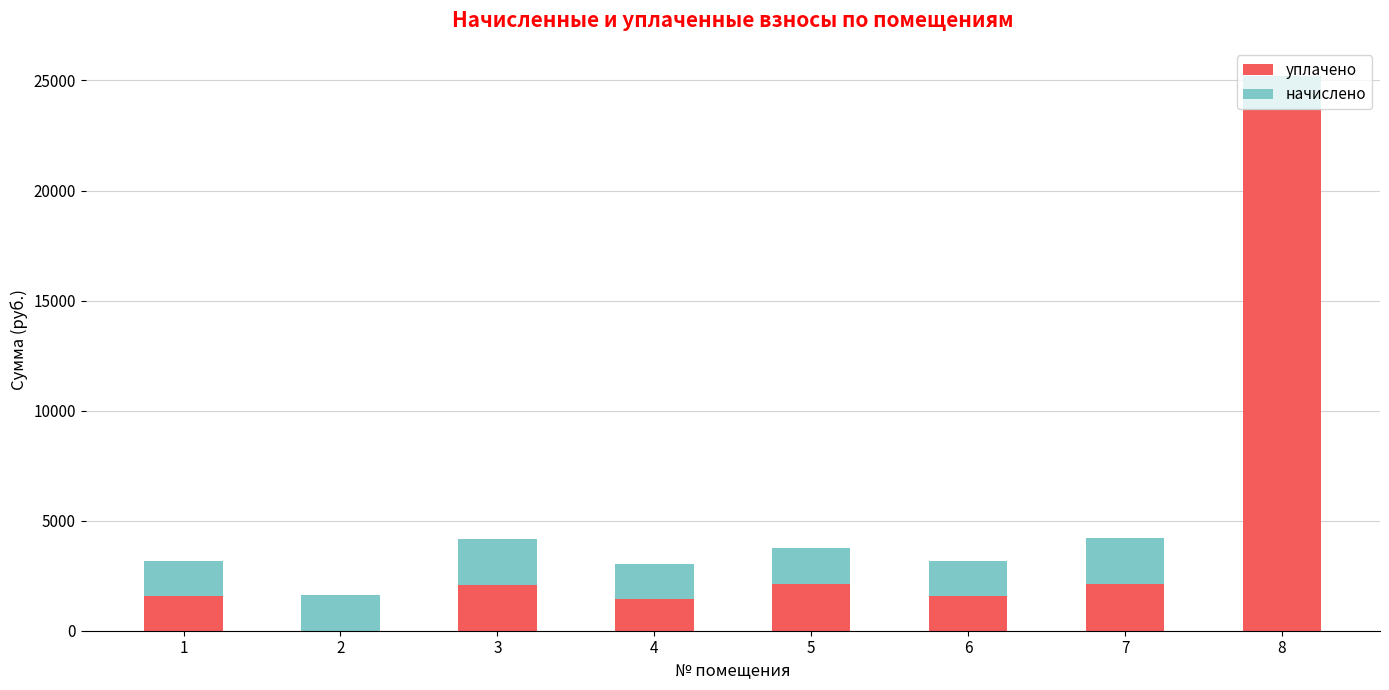

At which category is the sum across all series the highest?

8